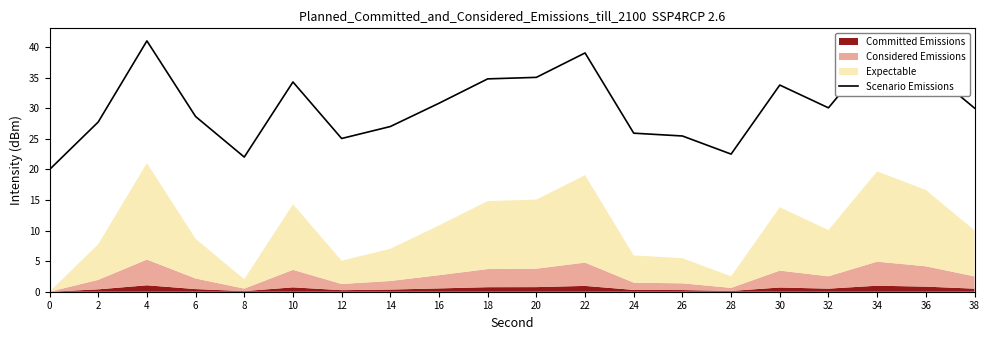

Is it true that the value at 34 is 25.4?

False